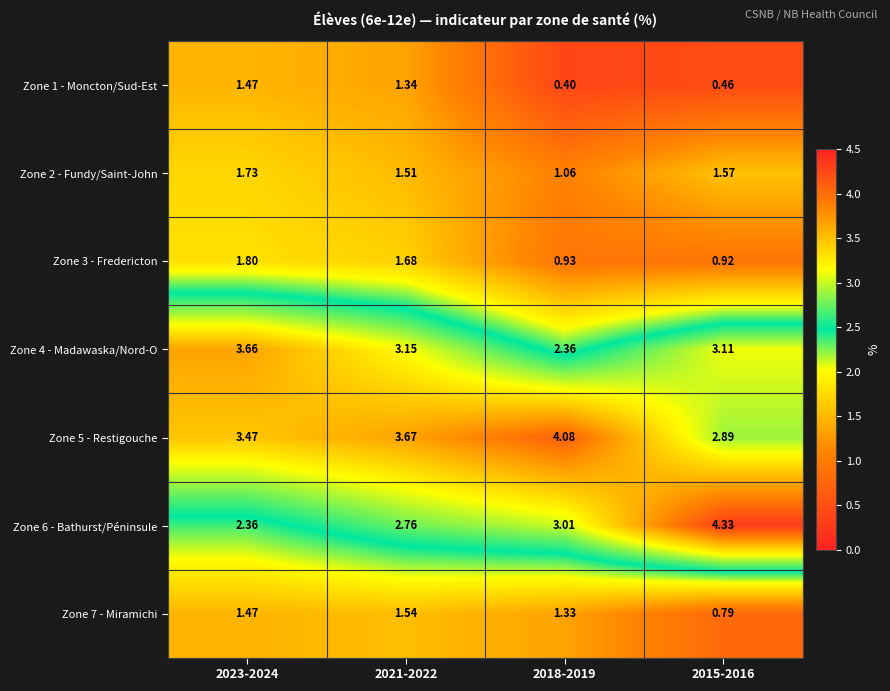

Reading left to right, what are all the values shown in this chart?

Zone 1 - Moncton/Sud-Est: 2023-2024=1.5	2021-2022=1.3	2018-2019=0.4	2015-2016=0.5
Zone 2 - Fundy/Saint-John: 2023-2024=1.7	2021-2022=1.5	2018-2019=1.1	2015-2016=1.6
Zone 3 - Fredericton: 2023-2024=1.8	2021-2022=1.7	2018-2019=0.9	2015-2016=0.9
Zone 4 - Madawaska/Nord-O: 2023-2024=3.7	2021-2022=3.1	2018-2019=2.4	2015-2016=3.1
Zone 5 - Restigouche: 2023-2024=3.5	2021-2022=3.7	2018-2019=4.1	2015-2016=2.9
Zone 6 - Bathurst/Péninsule: 2023-2024=2.4	2021-2022=2.8	2018-2019=3.0	2015-2016=4.3
Zone 7 - Miramichi: 2023-2024=1.5	2021-2022=1.5	2018-2019=1.3	2015-2016=0.8